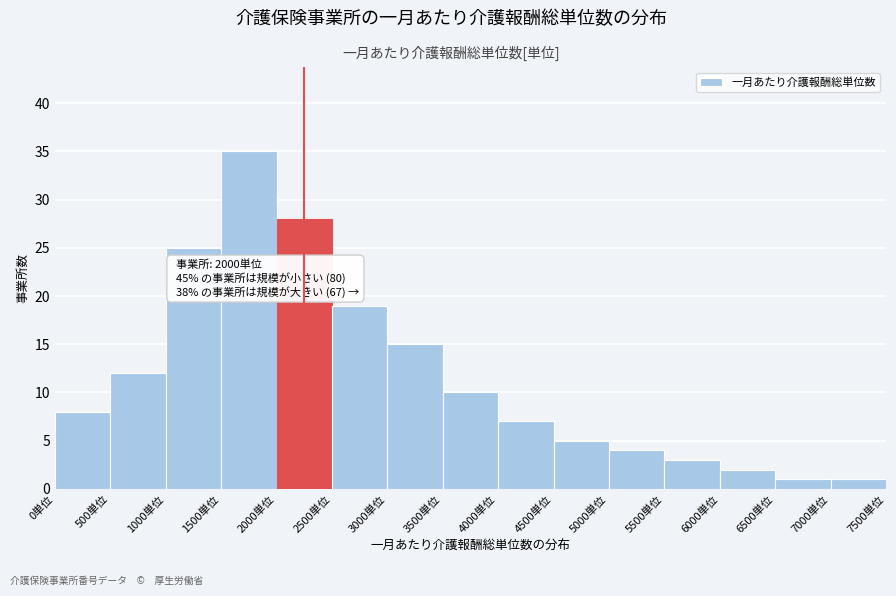

Over which range of the x-axis is the bar tallest?

1500 to 2000